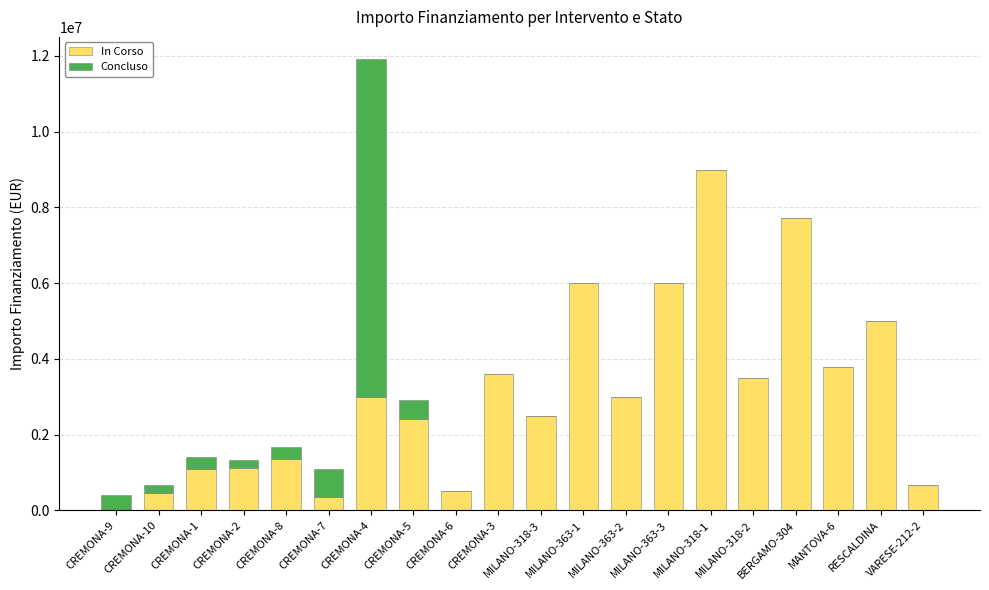

At which category is the sum across all series the highest?

CREMONA-4